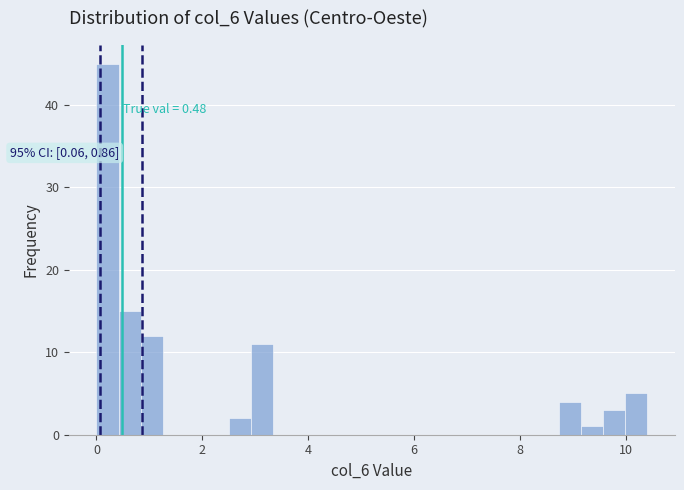

Read against the x-axis, roughly where is the centre of the tallest bar?

0.2